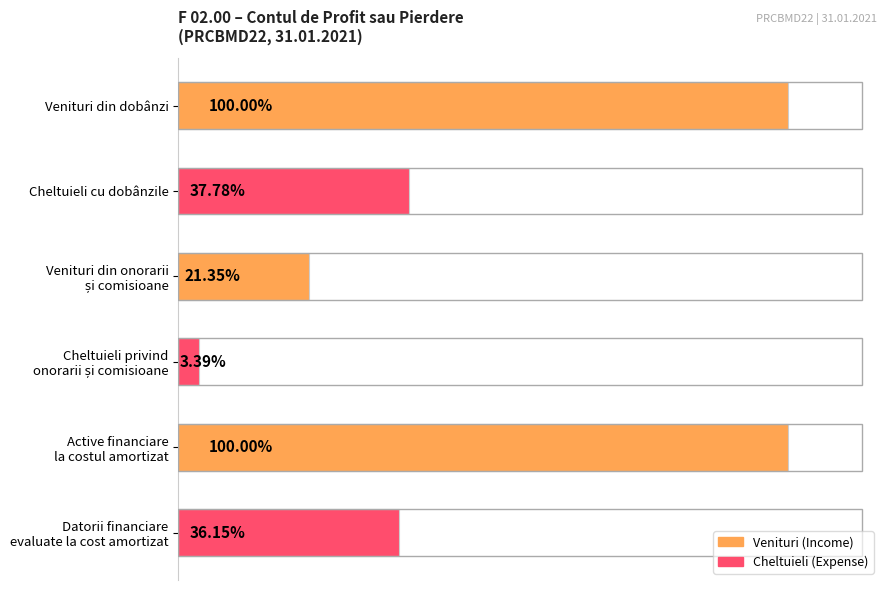

What is the difference between the maximum and second lowest values?

13936980.7